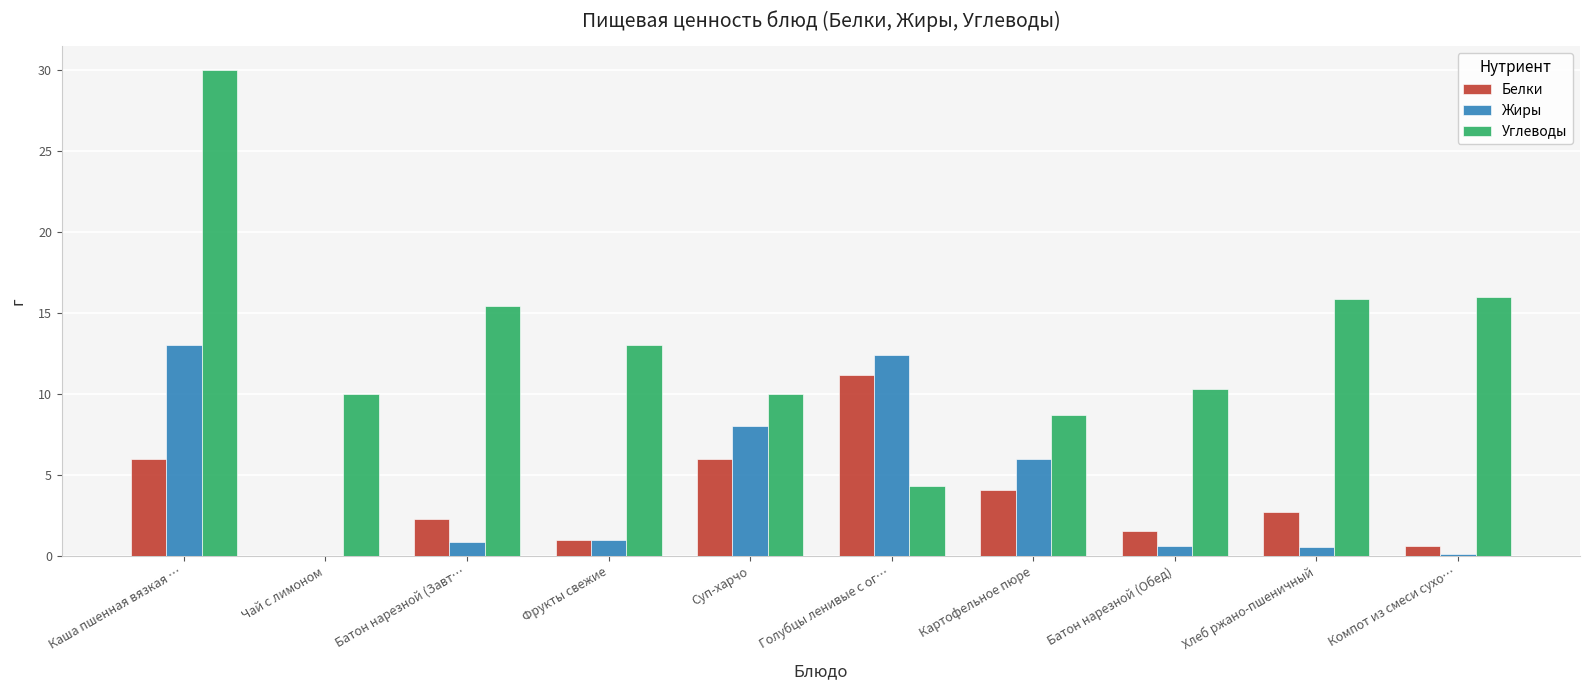

Which series changed the most between Батон нарезной (Обед) and Хлеб ржано-пшеничный?

Углеводы